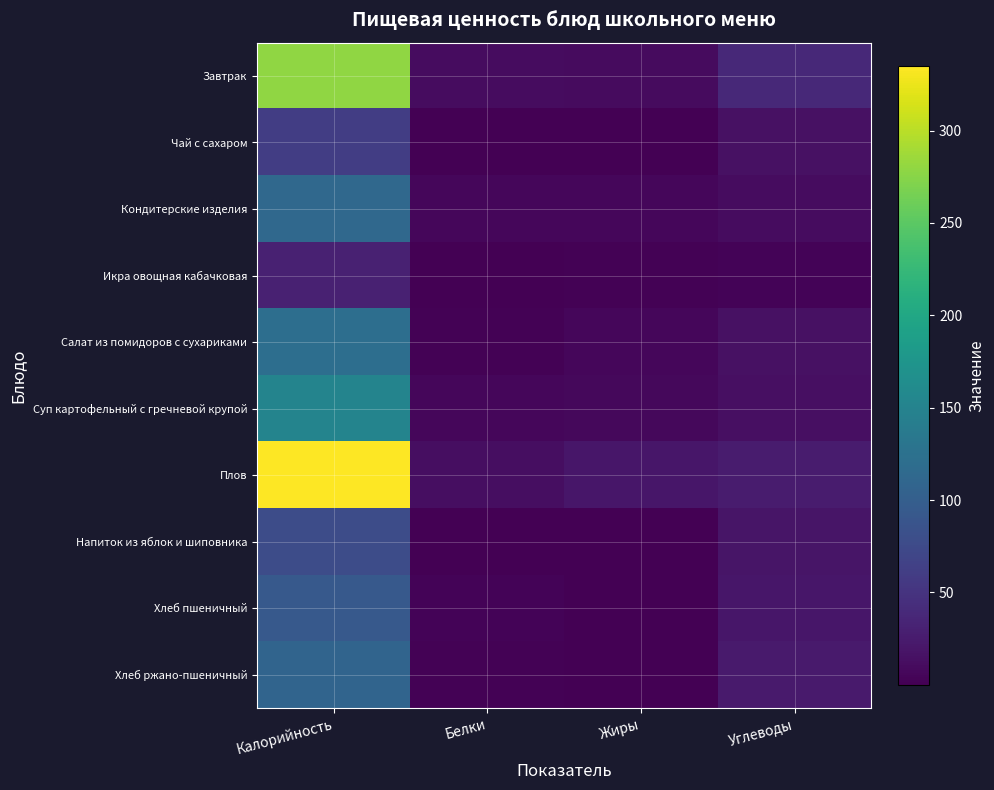

At how many categories does at least one series exceed 290?

1